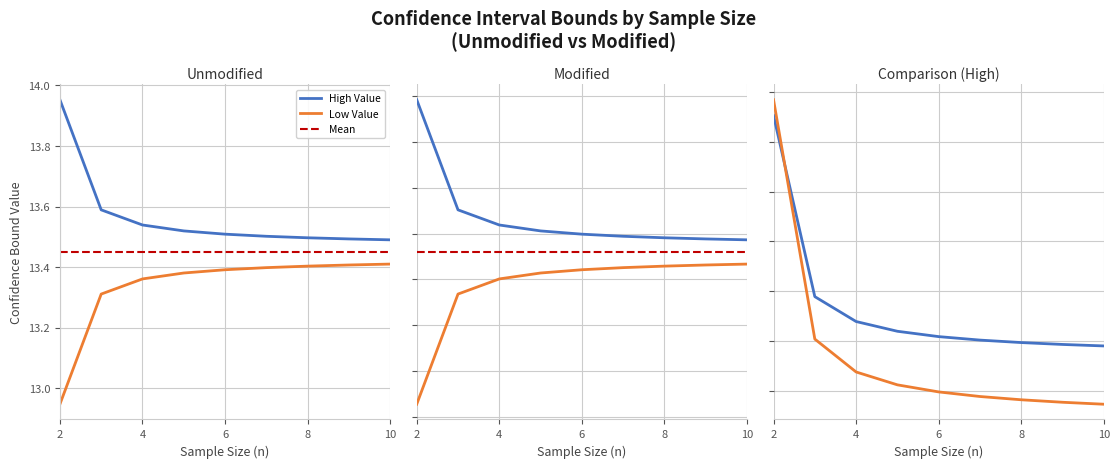

What is the total value across all series at 2?

53.5